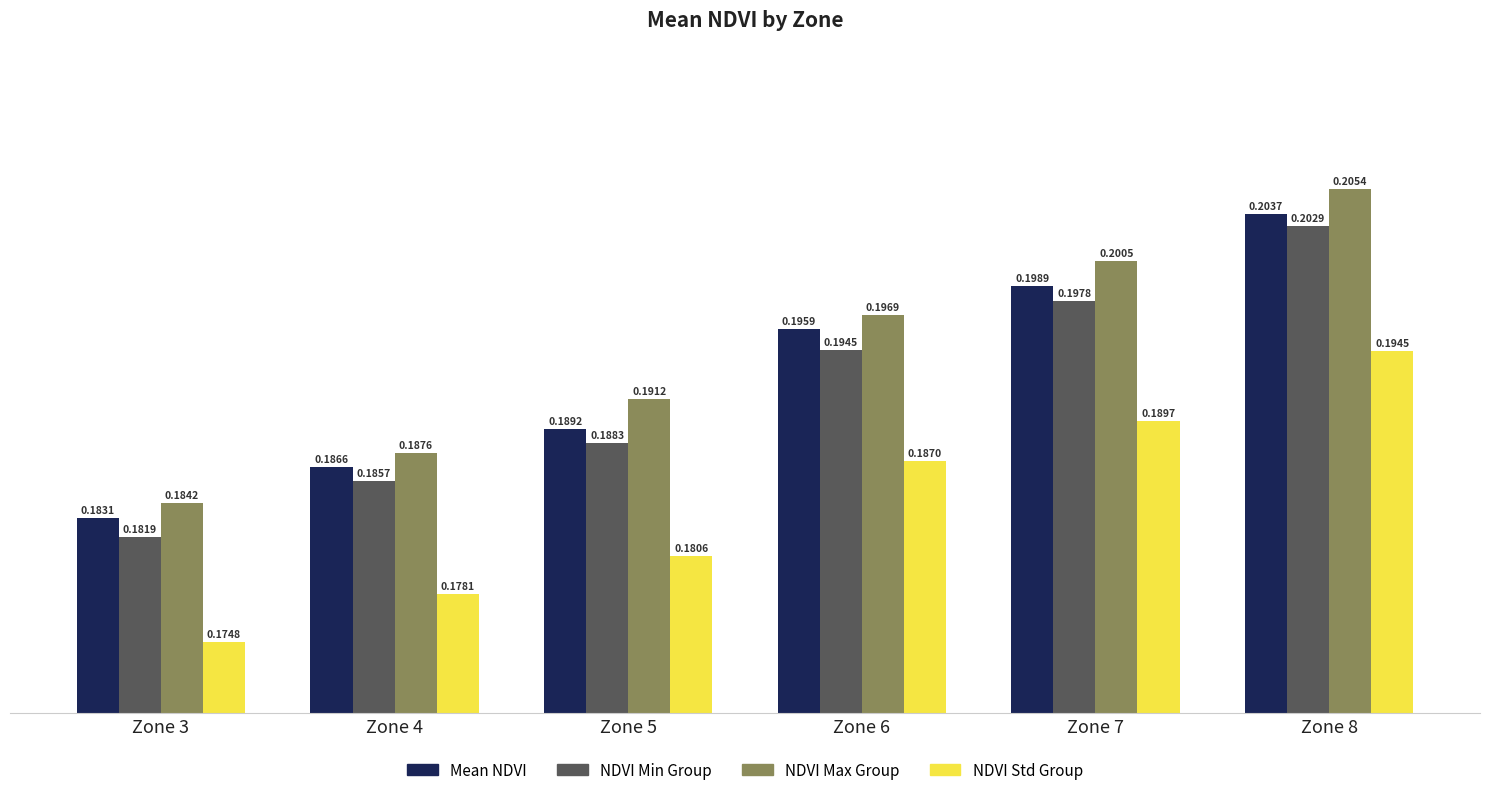

Rank the series at Zone 8 from highest to lowest value.

NDVI Max Group, Mean NDVI, NDVI Min Group, NDVI Std Group